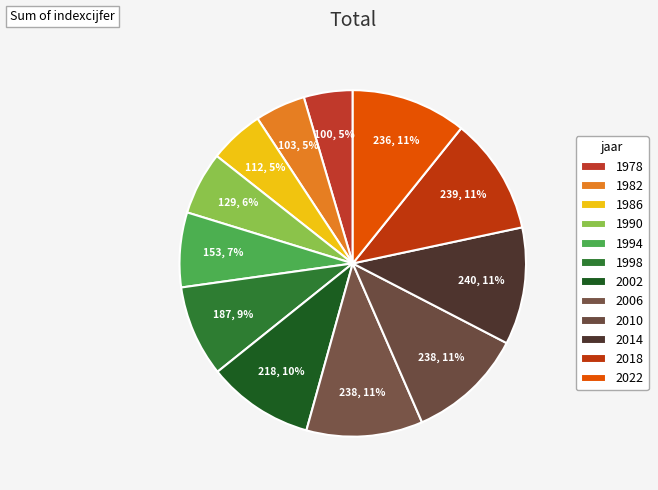

What is the change in value from 1986 to 2022?

+124